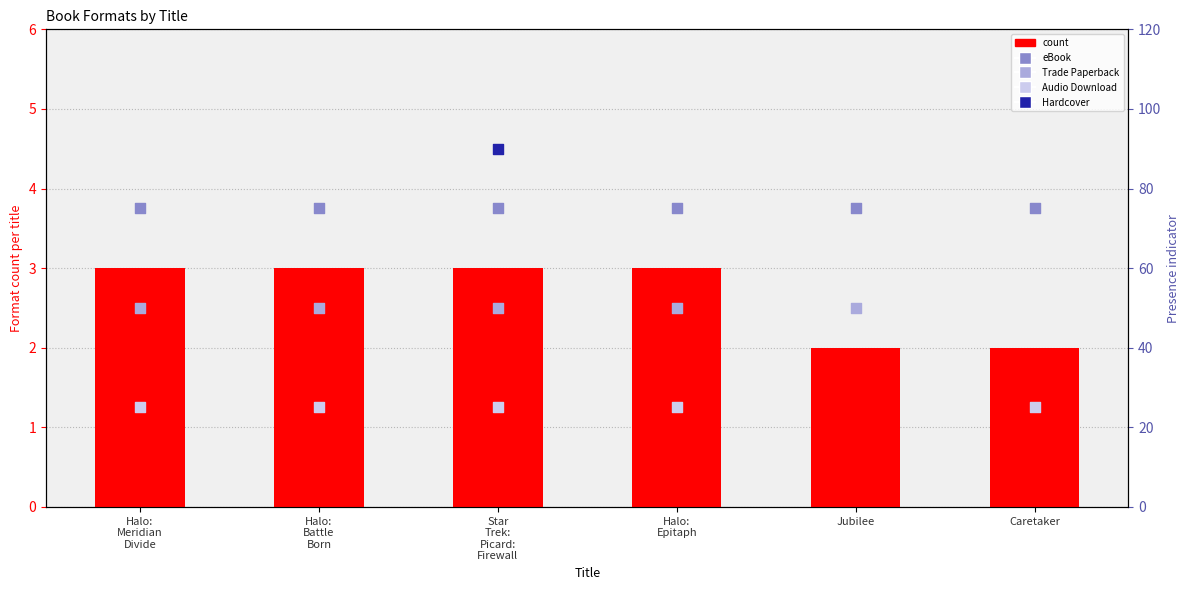

At which category is the sum across all series the highest?

Star
Trek:
Picard:
Firewall